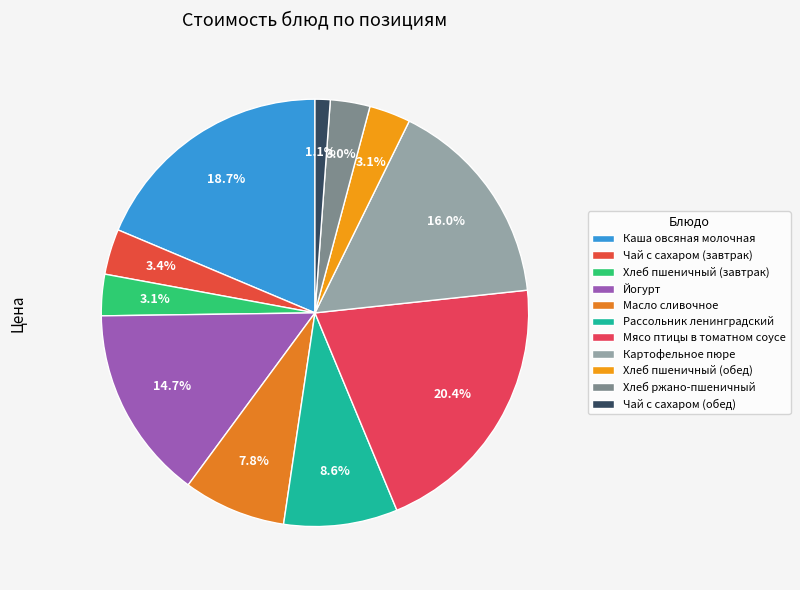

To the nearest percent, what portion does Каша овсяная молочная represent?

19%